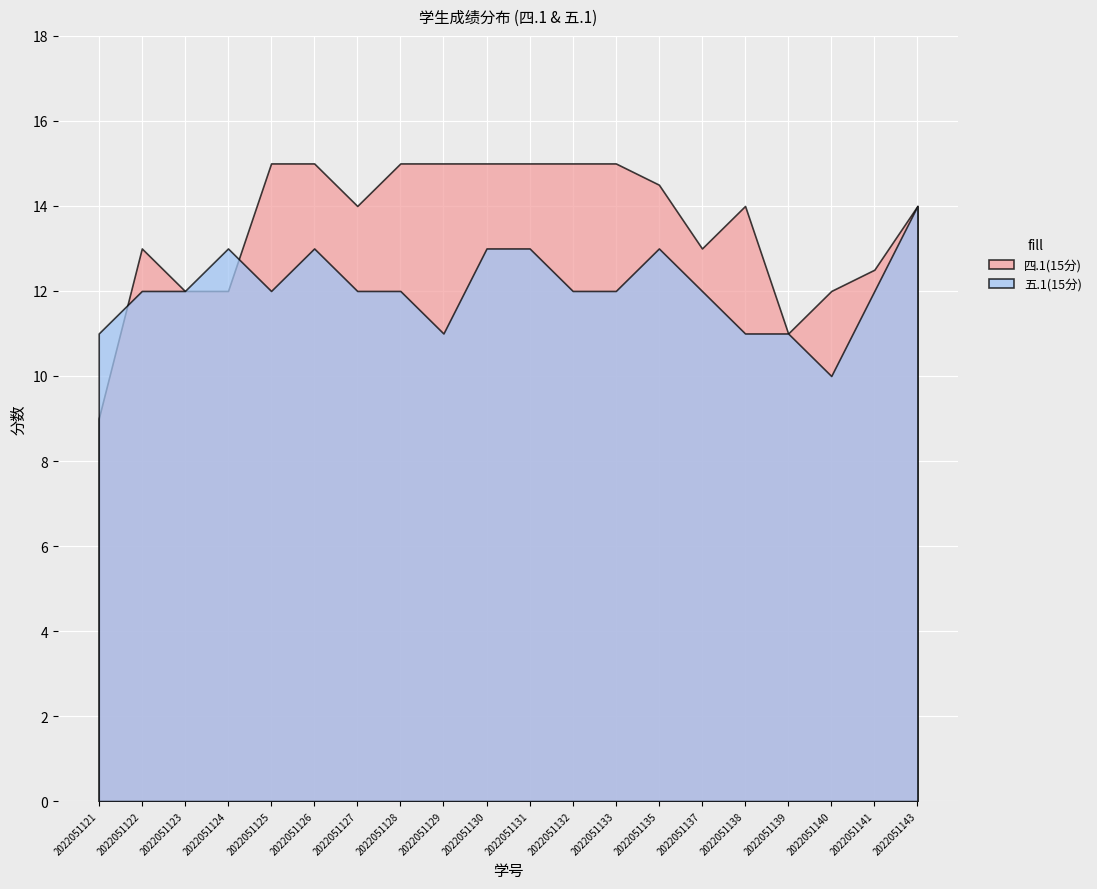

What is the value of the 四.1(15分) point at the 2nd from the left?

13.0